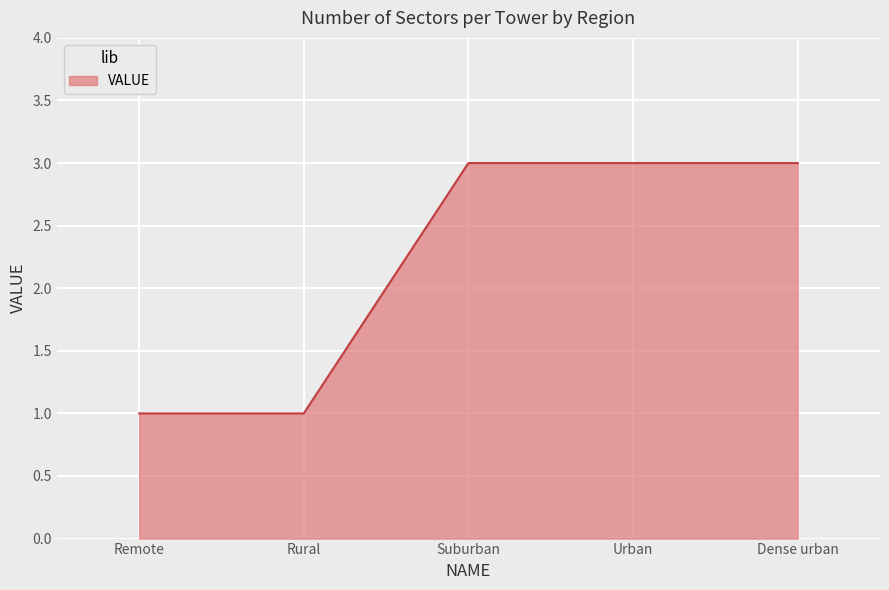

Reading left to right, transcribe all the data shown in this chart.

1	1	3	3	3